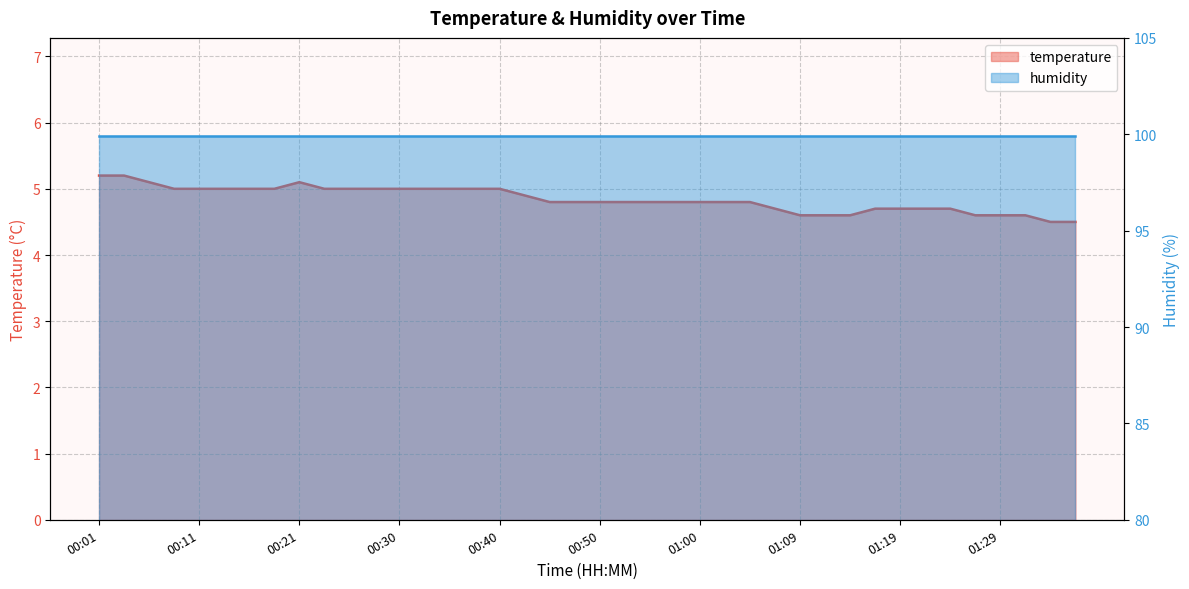

Is it true that the value at 00:35 is 1.0?

False